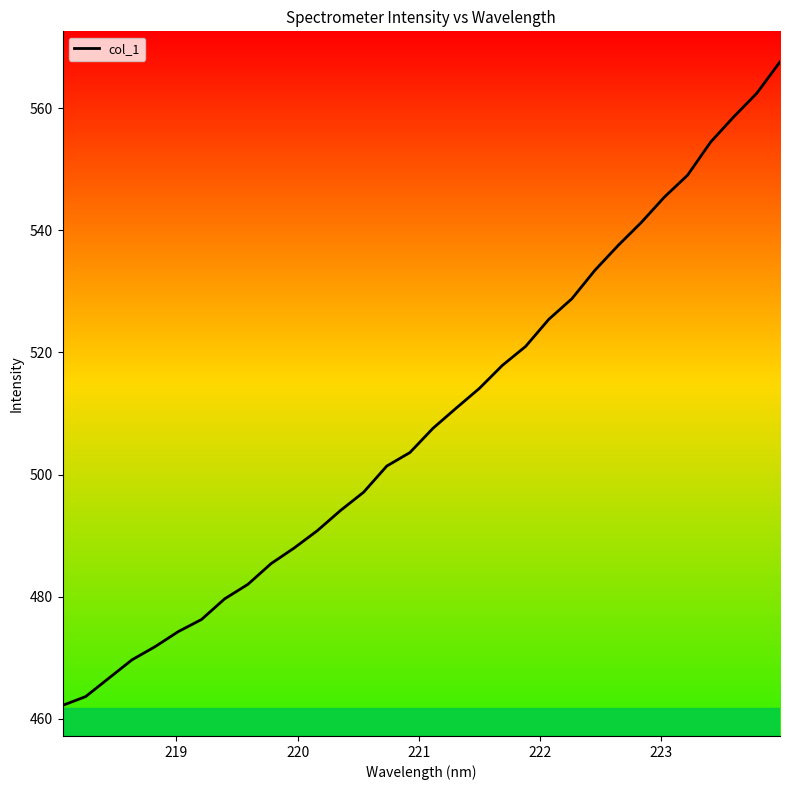

Reading left to right, list all the values displayed in this chart.

462.2	463.6	466.6	469.7	471.8	474.3	476.3	479.6	482.0	485.4	488.0	490.8	494.1	497.1	501.4	503.6	507.6	510.9	514.1	517.9	521.0	525.4	528.8	533.5	537.5	541.3	545.5	549.0	554.5	558.6	562.5	567.6